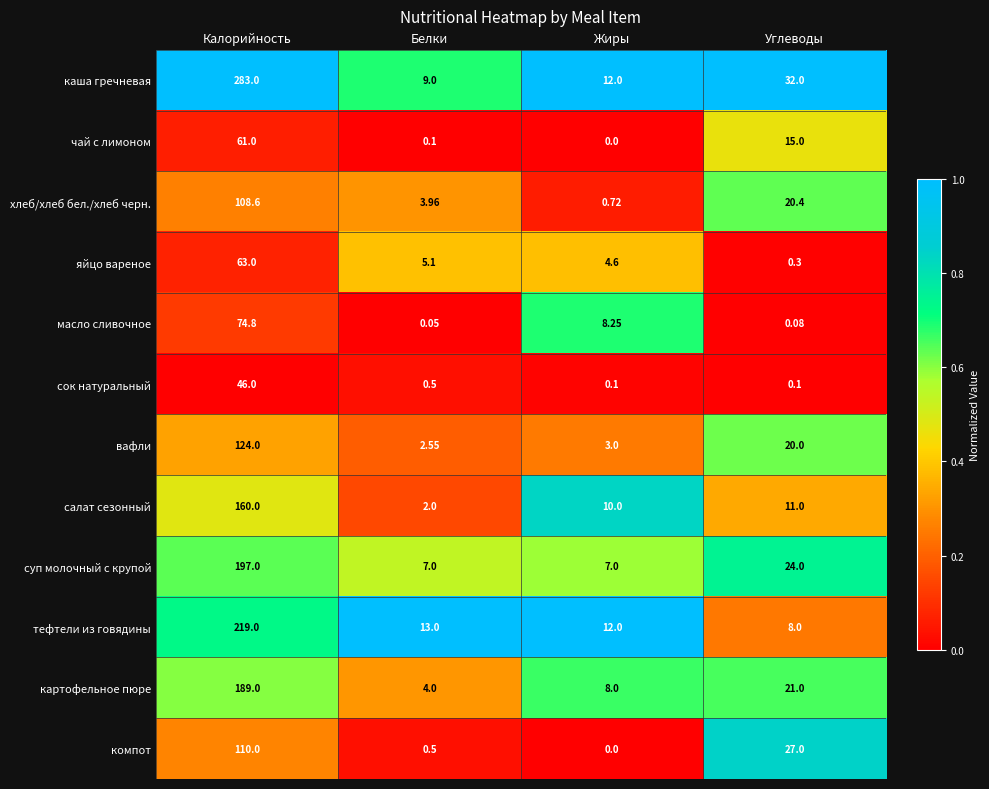

At which label is хлеб/хлеб бел./хлеб черн. closest to 54?

Углеводы